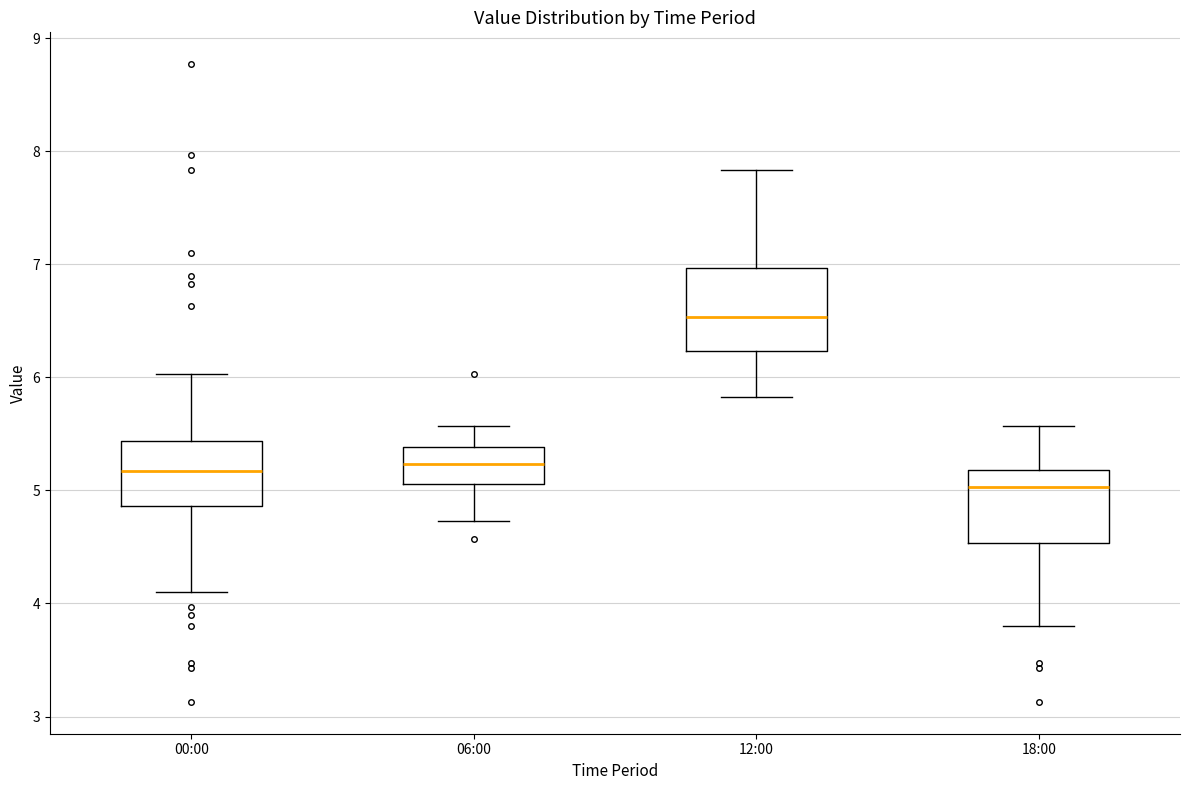

Reading left to right, transcribe this box plot: for each box, give where its median line is, the range the box spans, and where its two whiskers end, as read against the y-axis. The values are not printed on the chart, so give them approximately, as read against the axis.

00:00: median 5.2, box 4.9 to 5.4, whiskers 4.1 to 6.0
06:00: median 5.2, box 5.1 to 5.4, whiskers 4.7 to 5.6
12:00: median 6.5, box 6.2 to 7.0, whiskers 5.8 to 7.8
18:00: median 5.0, box 4.5 to 5.2, whiskers 3.8 to 5.6